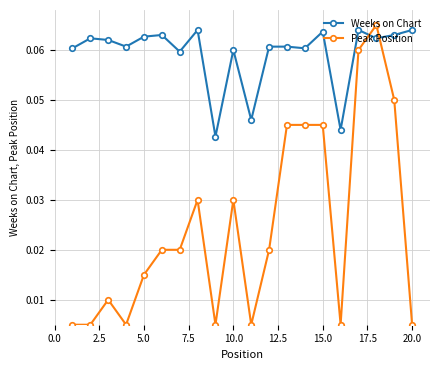

List the series in order of their overall mean, lowest first.

Peak Position, Weeks on Chart